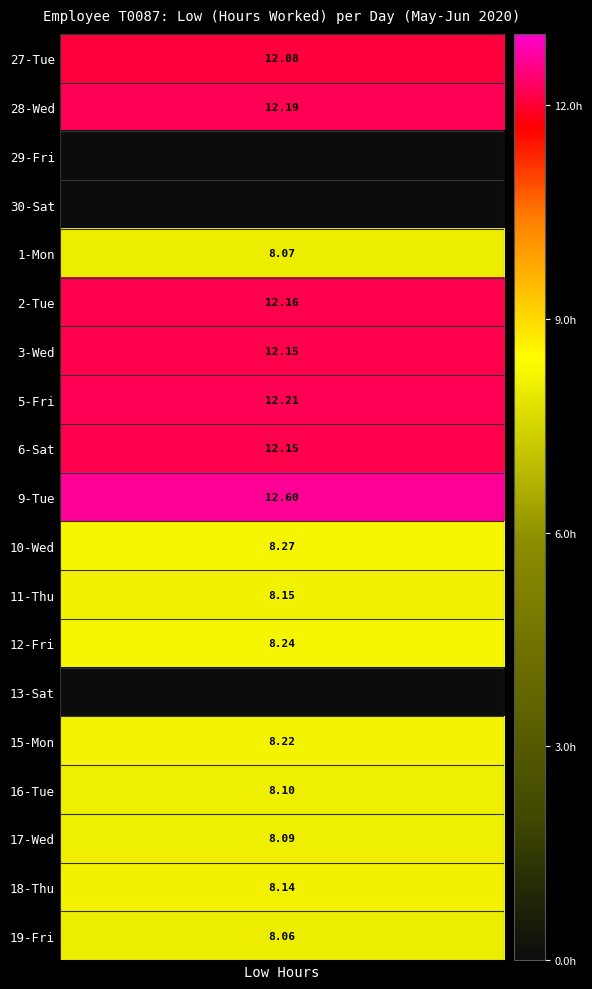

The 27 series shows 18.9 at 0. True or false?

False